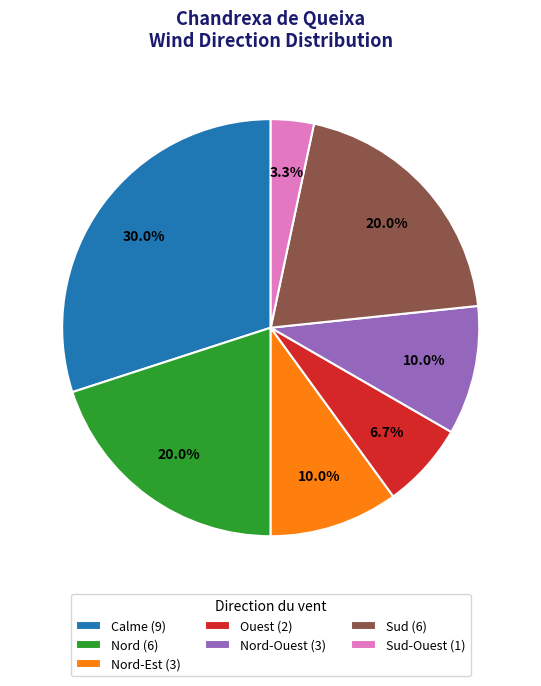

Does any single category account for the majority?

No